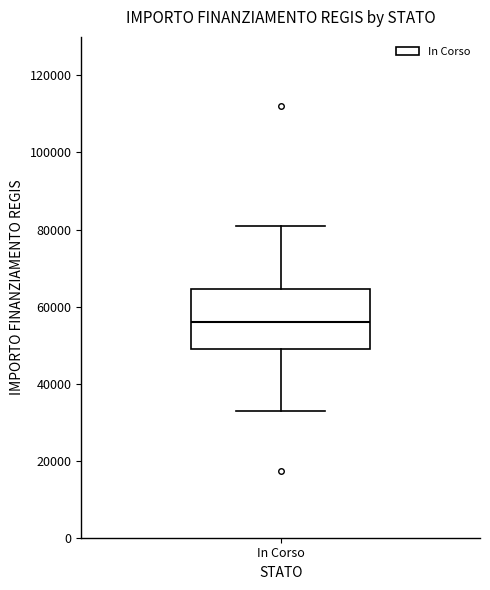

Where does the upper whisker of the box for In Corso end on the y-axis? The values are not printed on the chart, so give them approximately, as read against the axis.

80000